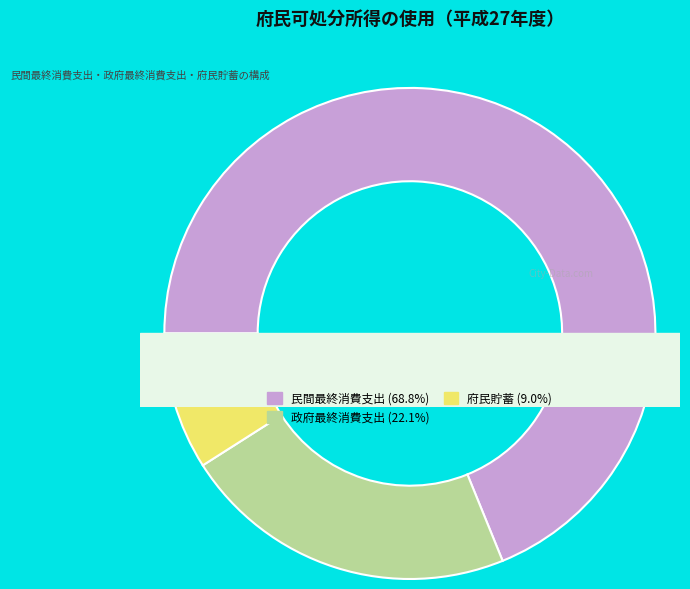

True or false: 政府最終消費支出 accounts for 22% of the total.

True